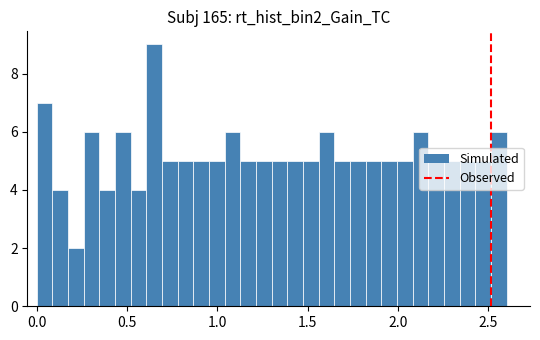

Around what value on the x-axis is the tallest bar? Give the approximate position of its centre, as read against the axis.

0.65